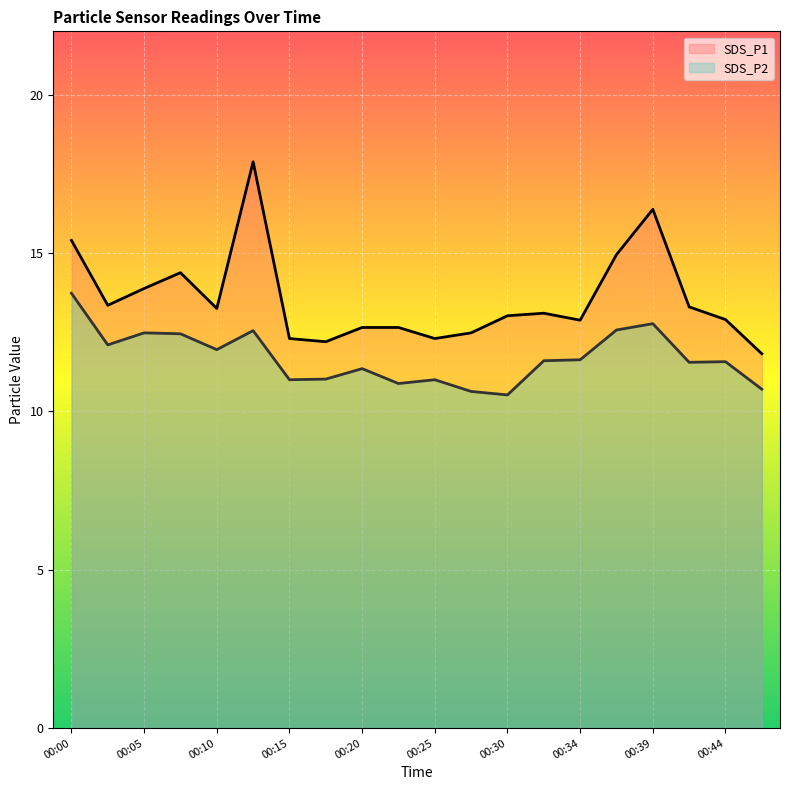

Reading left to right, list all the values displayed in this chart.

SDS_P1: 00:00=15.4	00:03=13.3	00:05=13.9	00:08=14.4	00:10=13.2	00:12=17.9	00:15=12.3	00:17=12.2	00:20=12.7	00:22=12.7	00:25=12.3	00:27=12.5	00:30=13.0	00:32=13.1	00:34=12.9	00:37=14.9	00:39=16.4	00:42=13.3	00:44=12.9	00:46=11.8
SDS_P2: 00:00=13.7	00:03=12.1	00:05=12.5	00:08=12.4	00:10=11.9	00:12=12.6	00:15=11.0	00:17=11.0	00:20=11.3	00:22=10.9	00:25=11.0	00:27=10.6	00:30=10.5	00:32=11.6	00:34=11.6	00:37=12.6	00:39=12.8	00:42=11.6	00:44=11.6	00:46=10.7